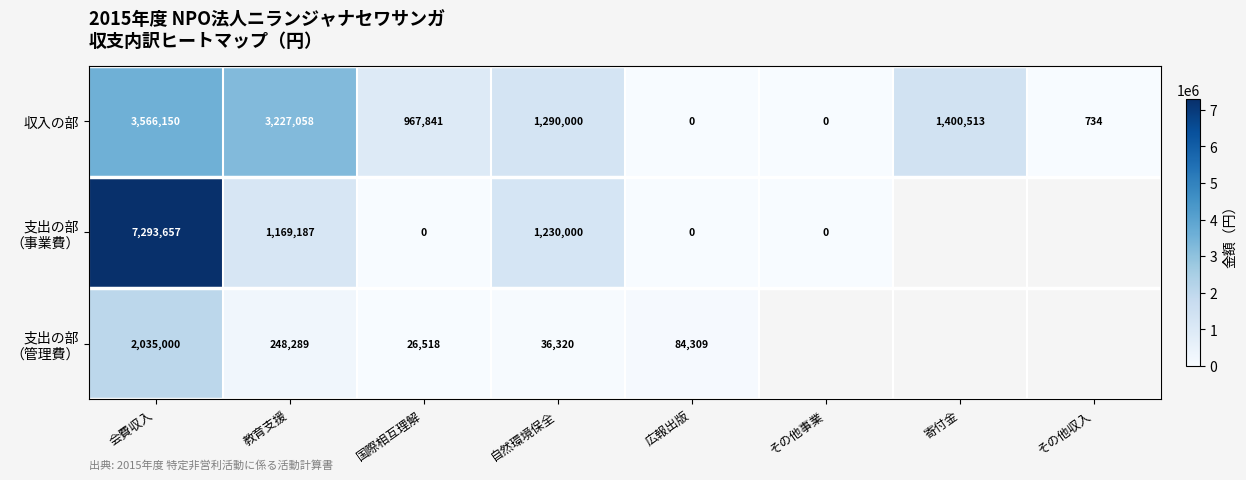

The 収入の部 series shows 1409950.6 at 国際相互理解. True or false?

False